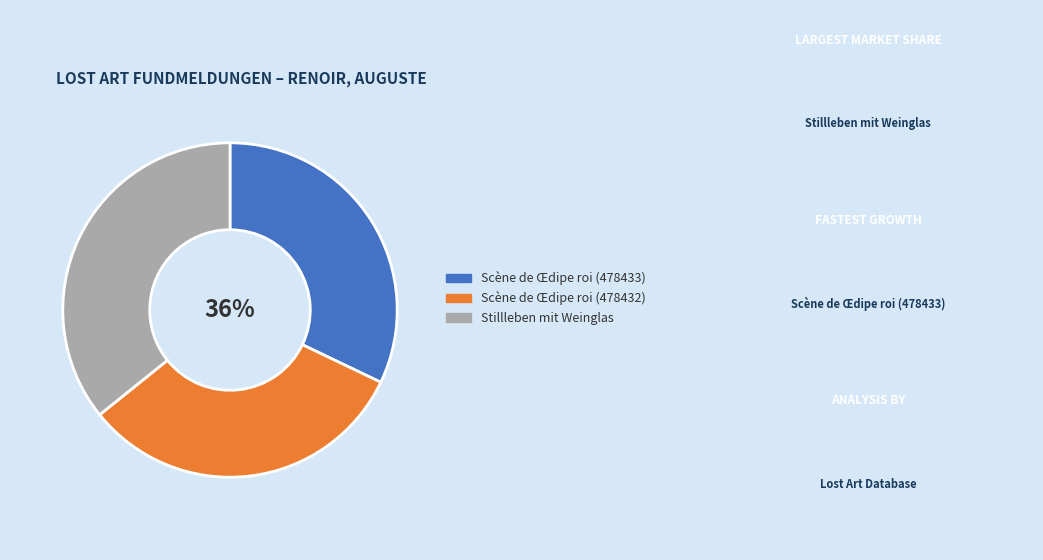

Rank the categories by value from lowest to highest.

Scène de Œdipe roi (478432), Scène de Œdipe roi (478433), Stillleben mit Weinglas